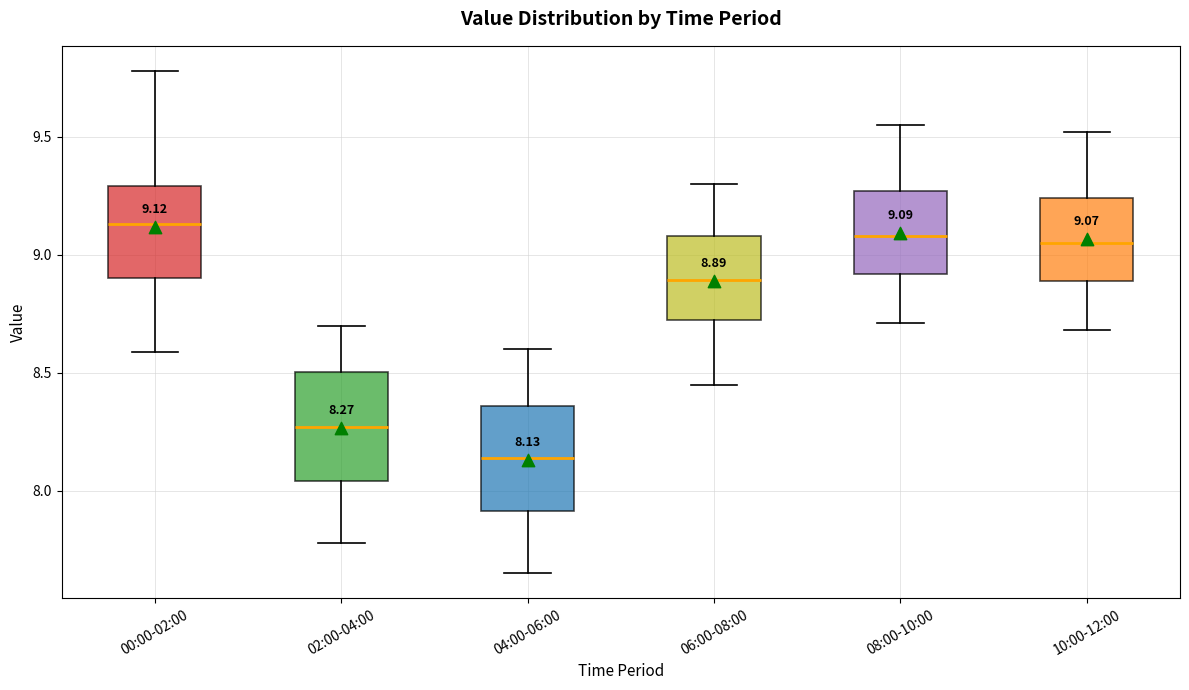

Which box's median line is the highest?

00:00-02:00